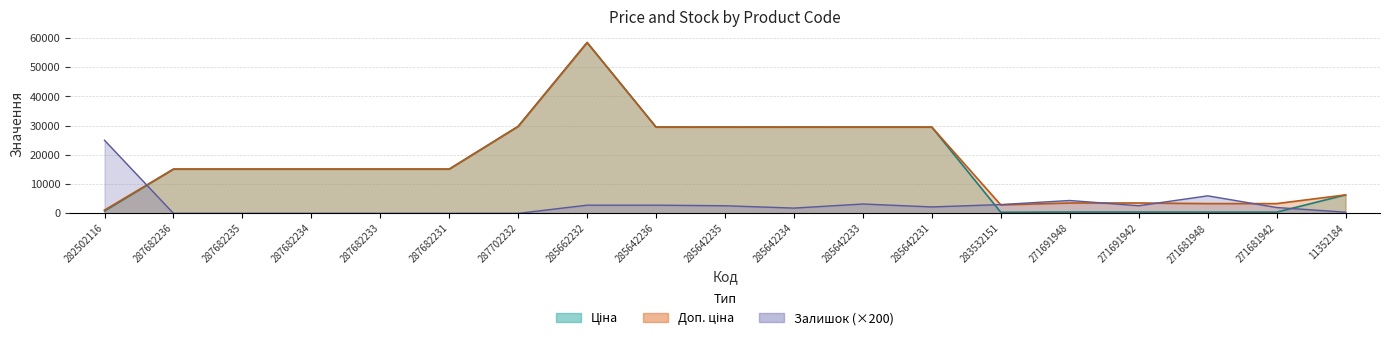

What is the label of the 13th point from the right?

287702232